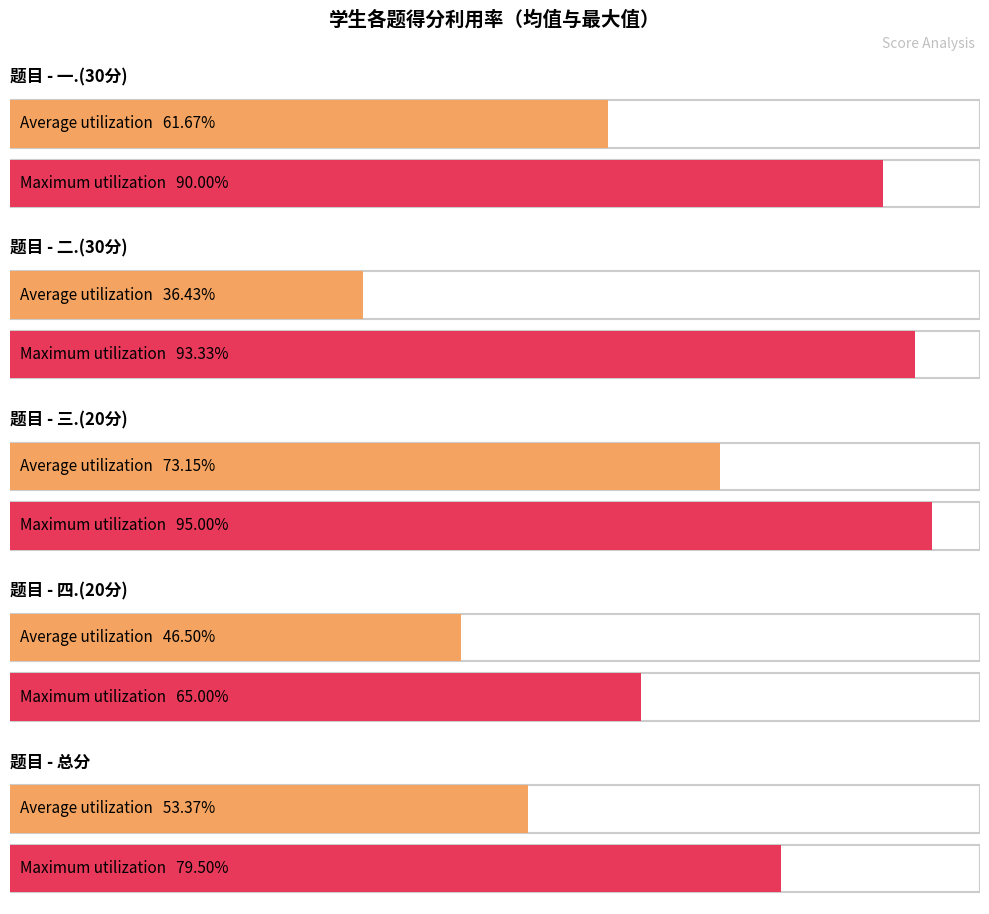

What is the maximum value for 一.(30分)?

27.0